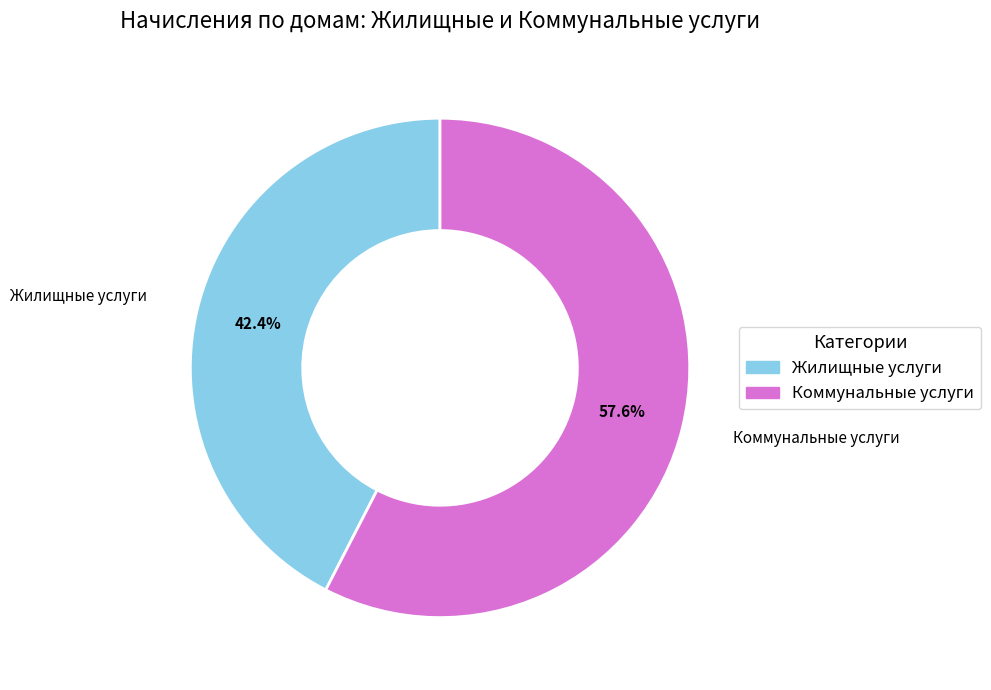

Is there any slice that represents more than half of the pie?

Yes